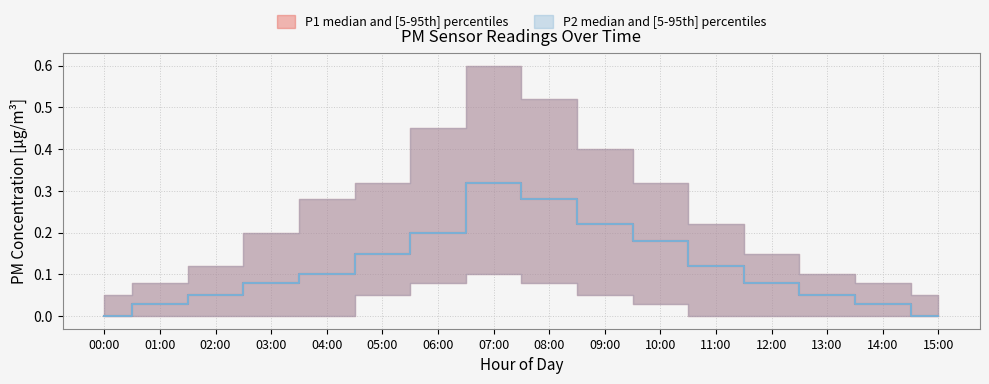

True or false: P2_median and P2_high intersect in this chart.

False